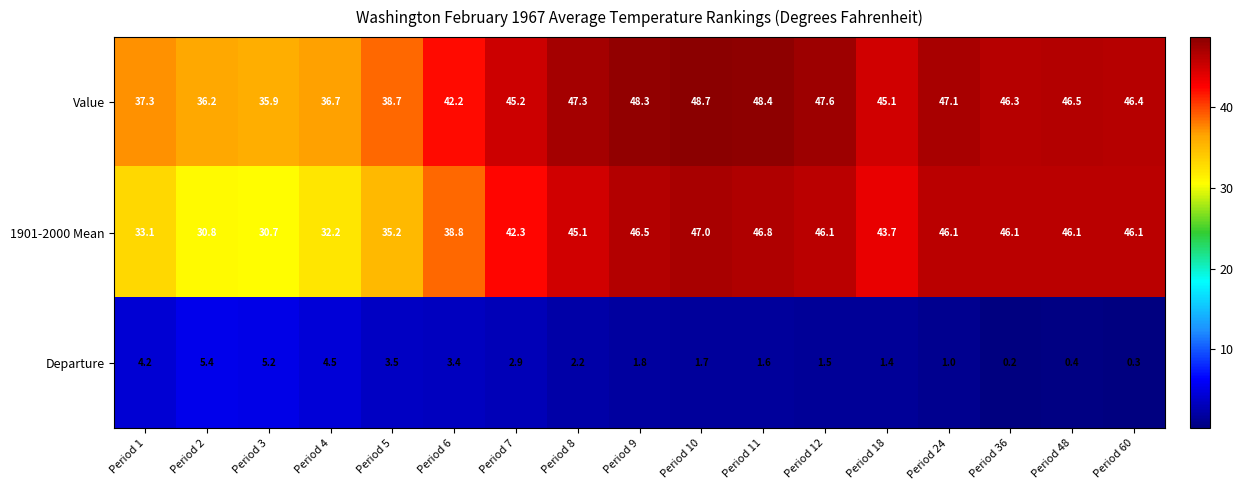

Count the number of categories in the chart.

17